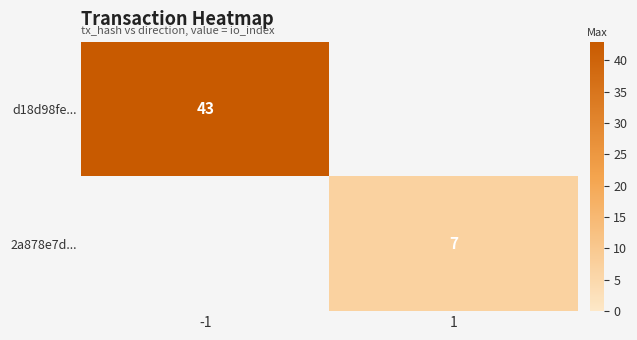

True or false: d18d98fe... has a value of 64 at -1.

False